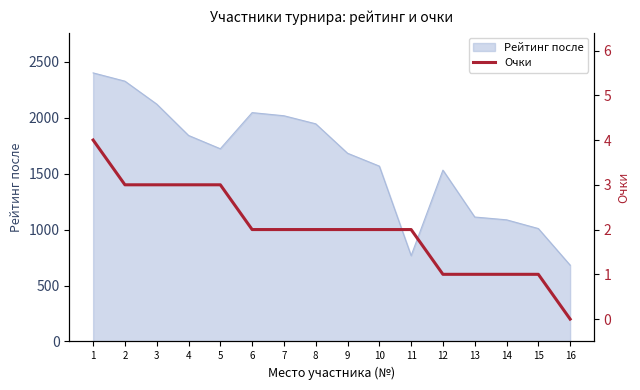

The value of Рейтинг после at 7 is 2017. True or false?

True